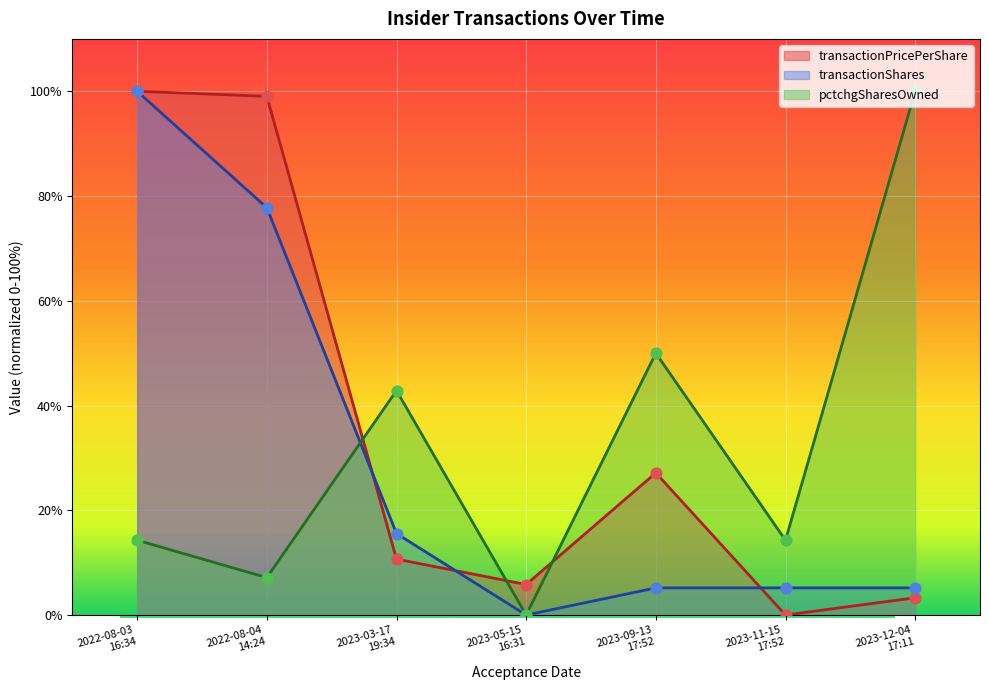

What are all the series names shown in the legend?

transactionPricePerShare, transactionShares, pctchgSharesOwned